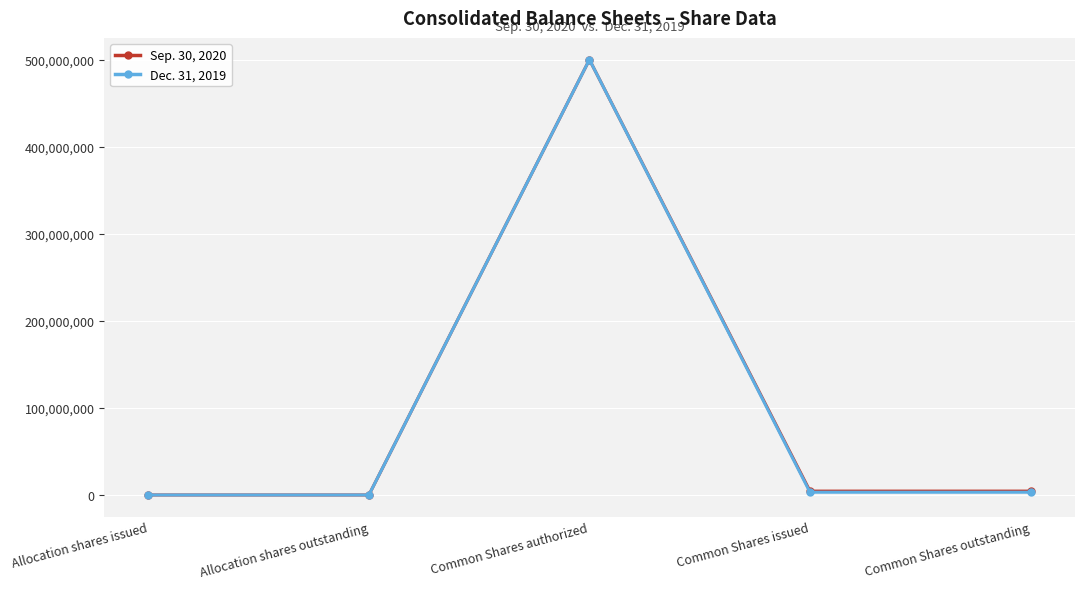

How many interior local peaks does the Sep. 30, 2020 series have?

1